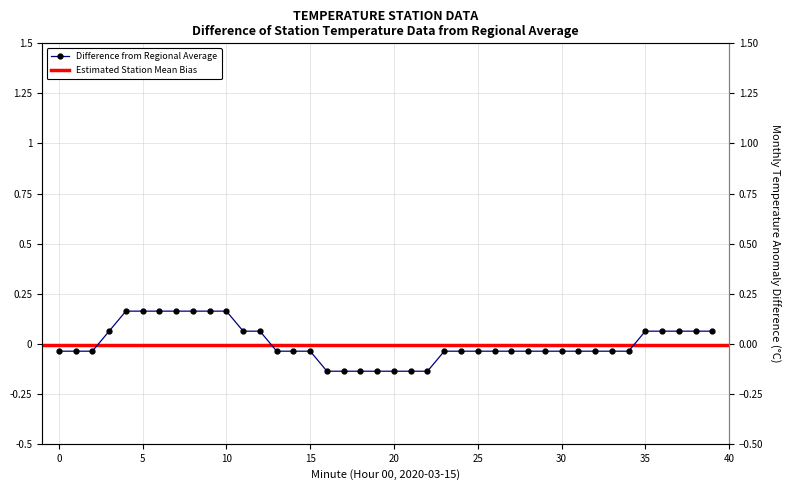

What is the sum of the values at 8 and 30?

0.1